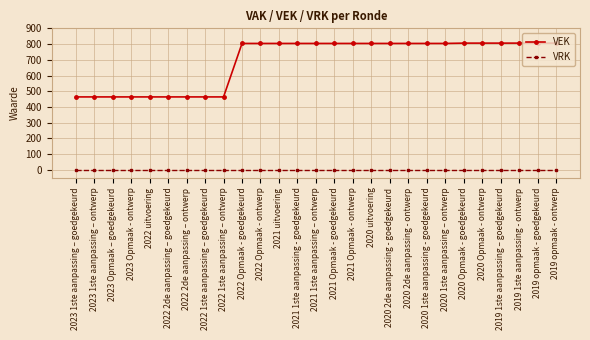

How many lines are shown in the chart?

2